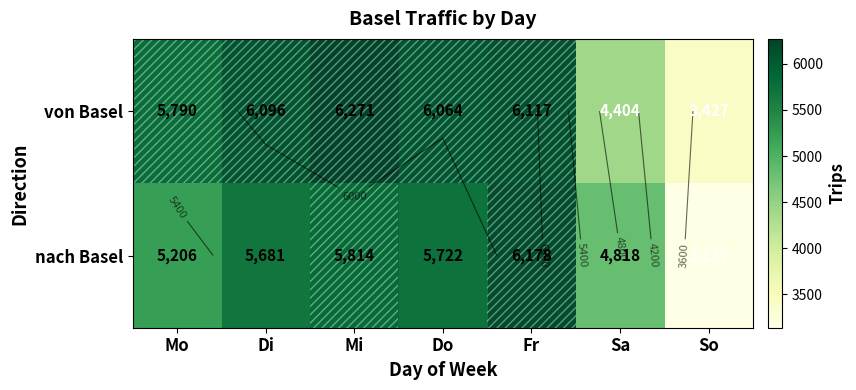

True or false: nach Basel has a value of 8900 at Di.

False